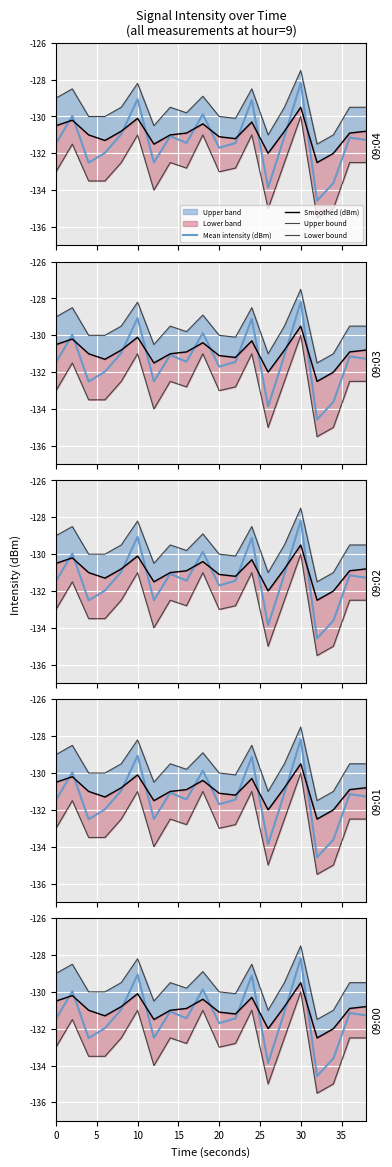

Reading right to left, extract all data points from this chart.

Mean intensity (dBm): -131.3	-131.1	-133.6	-134.6	-128.2	-131.1	-133.9	-129.1	-131.4	-131.7	-129.9	-131.4	-131.1	-132.5	-129.1	-131.0	-132.0	-132.5	-130.0	-131.5
Smoothed (dBm): -130.8	-130.9	-132.0	-132.5	-129.5	-130.8	-132.0	-130.3	-131.2	-131.1	-130.4	-130.9	-131.0	-131.5	-130.1	-130.8	-131.3	-131.0	-130.2	-130.5
Upper bound: -129.5	-129.5	-131.0	-131.5	-127.5	-129.5	-131.0	-128.5	-130.1	-130.0	-128.9	-129.8	-129.5	-130.5	-128.2	-129.5	-130.0	-130.0	-128.5	-129.0
Lower bound: -132.5	-132.5	-135.0	-135.5	-130.0	-132.5	-135.0	-131.0	-132.8	-133.0	-131.0	-132.8	-132.5	-134.0	-131.0	-132.5	-133.5	-133.5	-131.5	-133.0